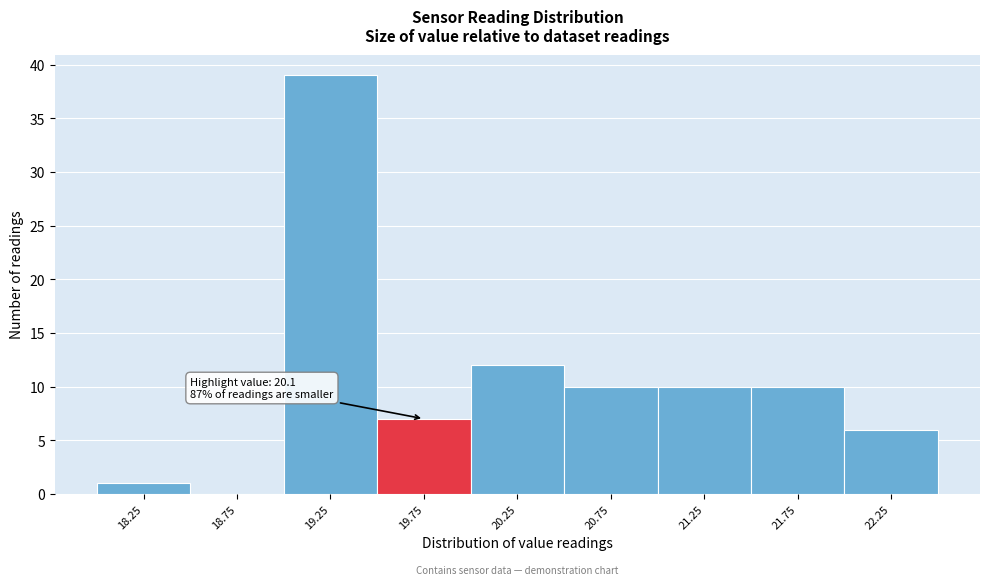

Reading left to right, what are all the values shown in this chart?

18.25=1	18.75=0	19.25=39	19.75=7	20.25=12	20.75=10	21.25=10	21.75=10	22.25=6